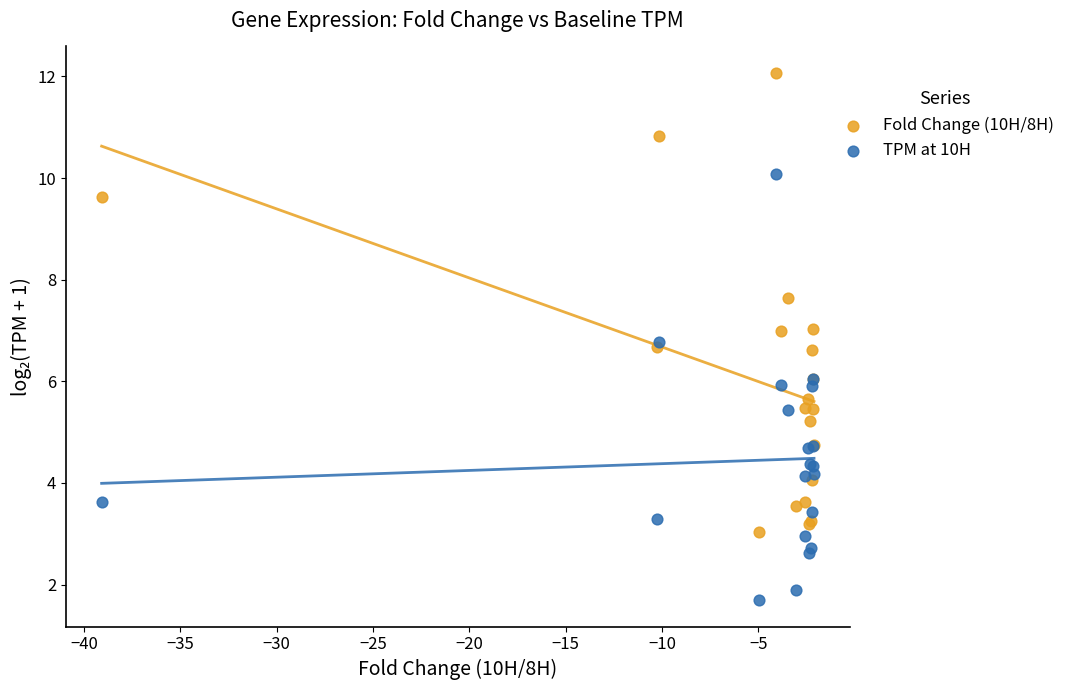

Which series contains the lowest Y value?

TPM at 10H